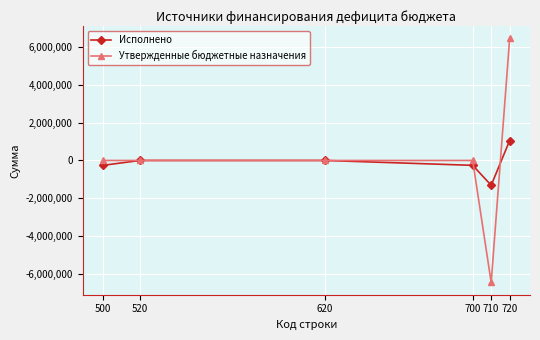

How many distinct data groups are displayed?

2